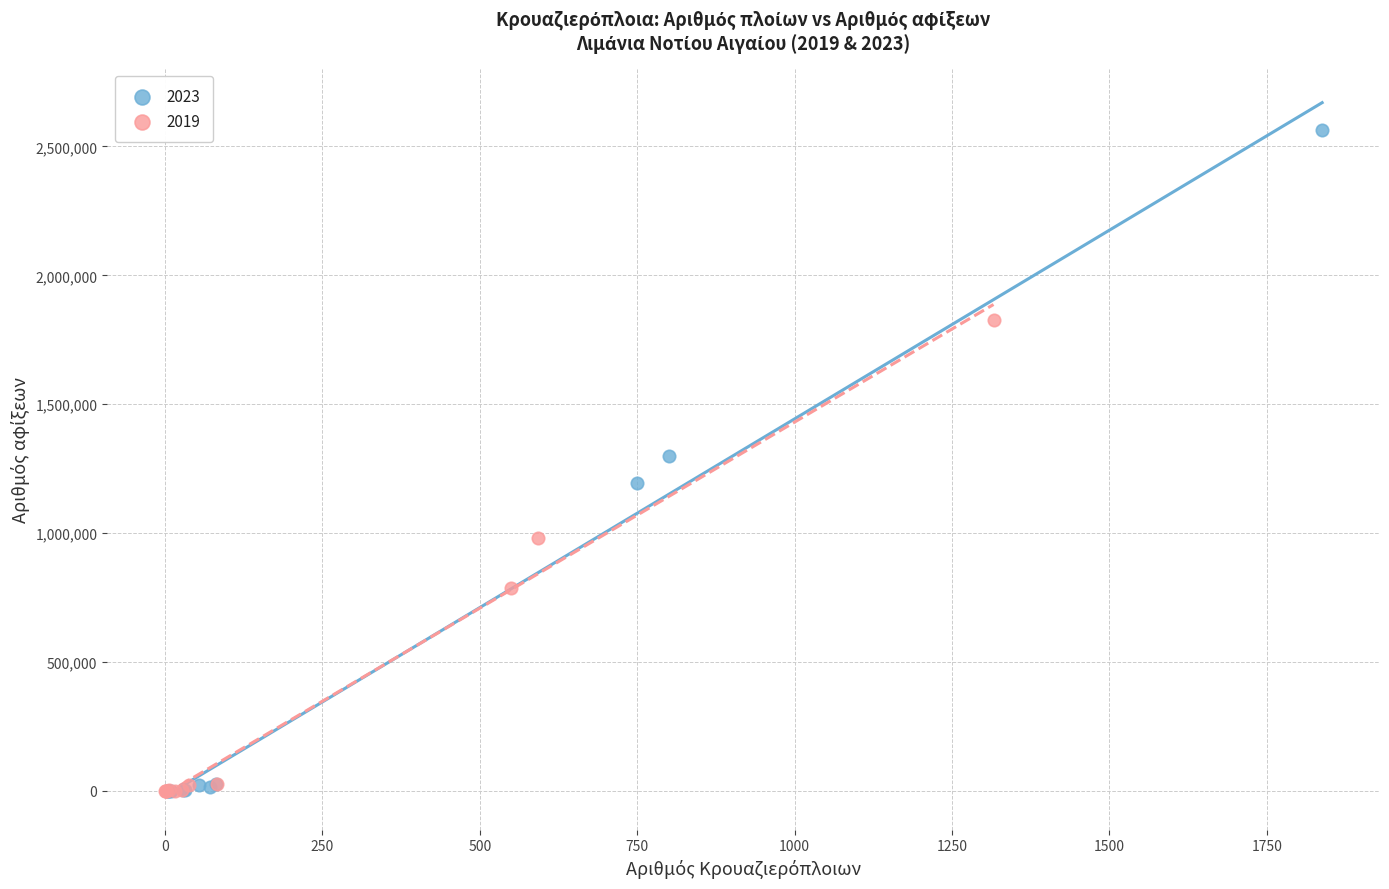

Which series contains the highest Y value?

2023